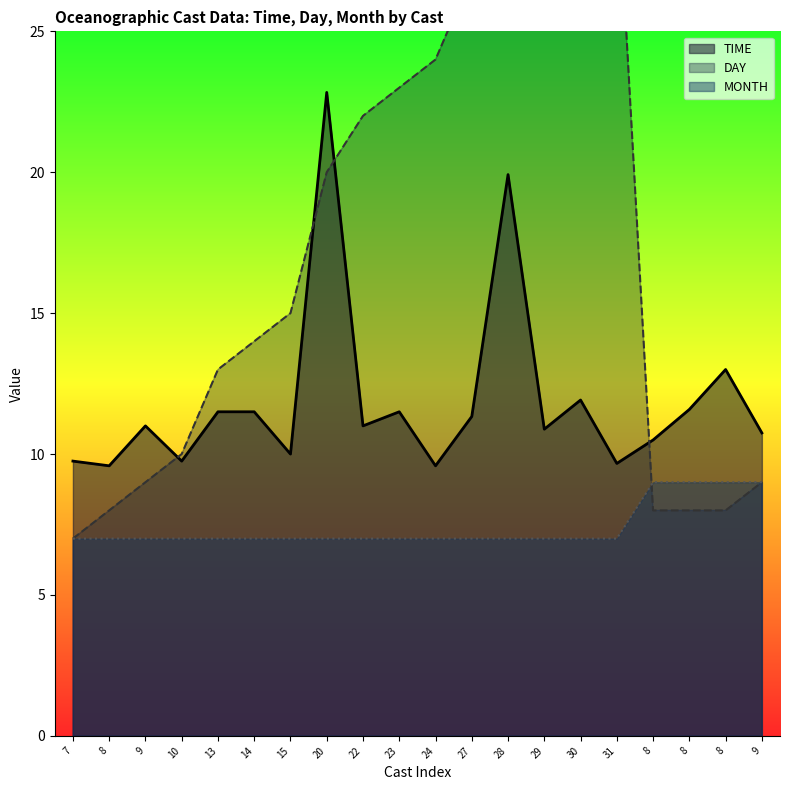

True or false: DAY has more than 1 points higher than both neighbors.

False